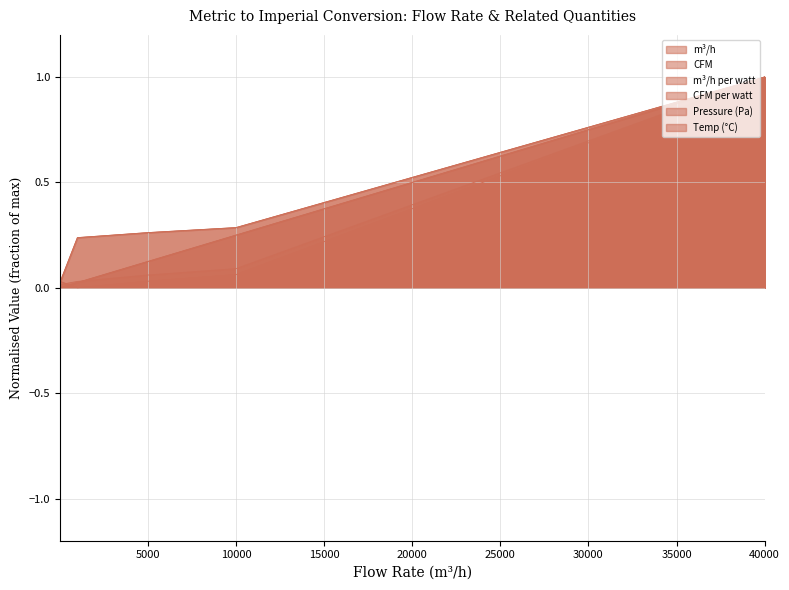

At which label does Energy_CFM_per_watt reach its peak?

40000